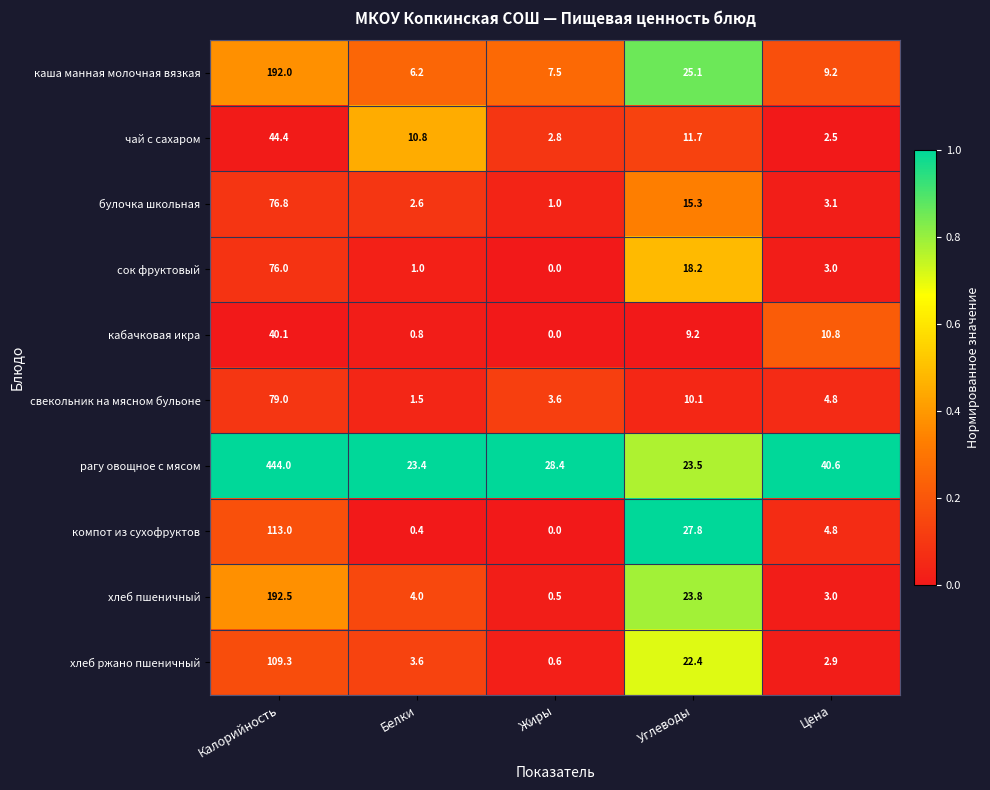

What is the spread (max minus min) of values at Белки?

23.0